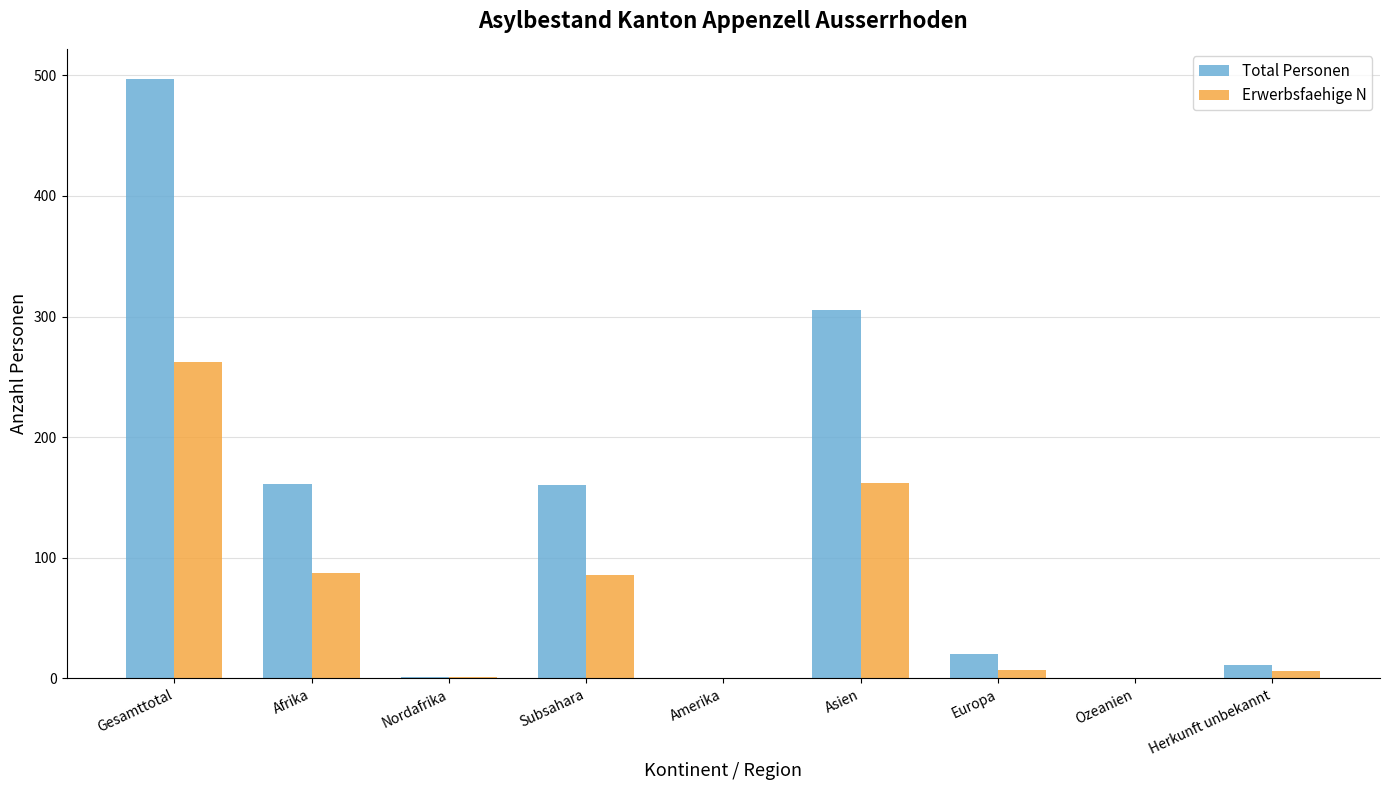

What is the highest value of the Total Personen series?

497